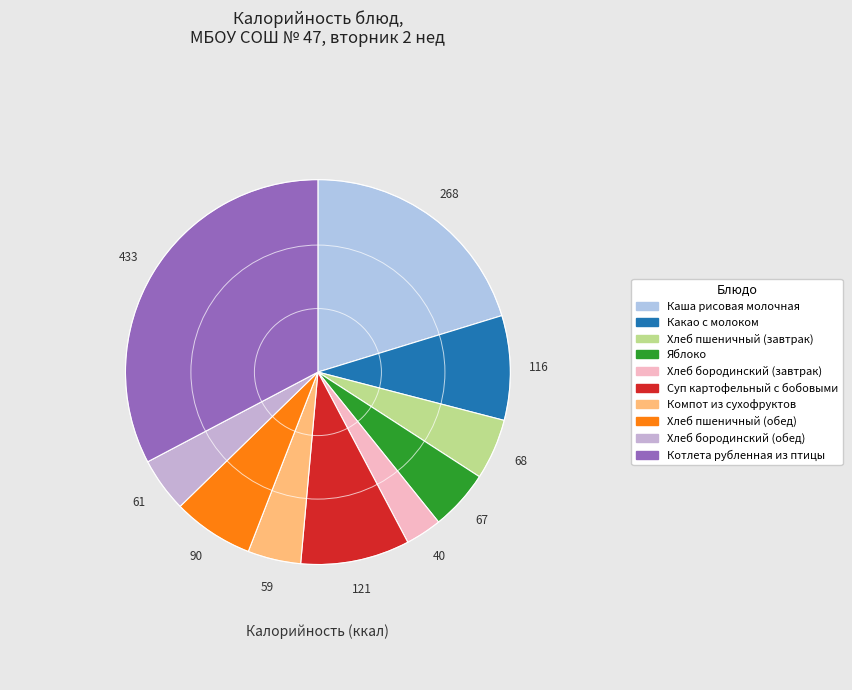

To the nearest percent, what portion does Компот из сухофруктов represent?

4%